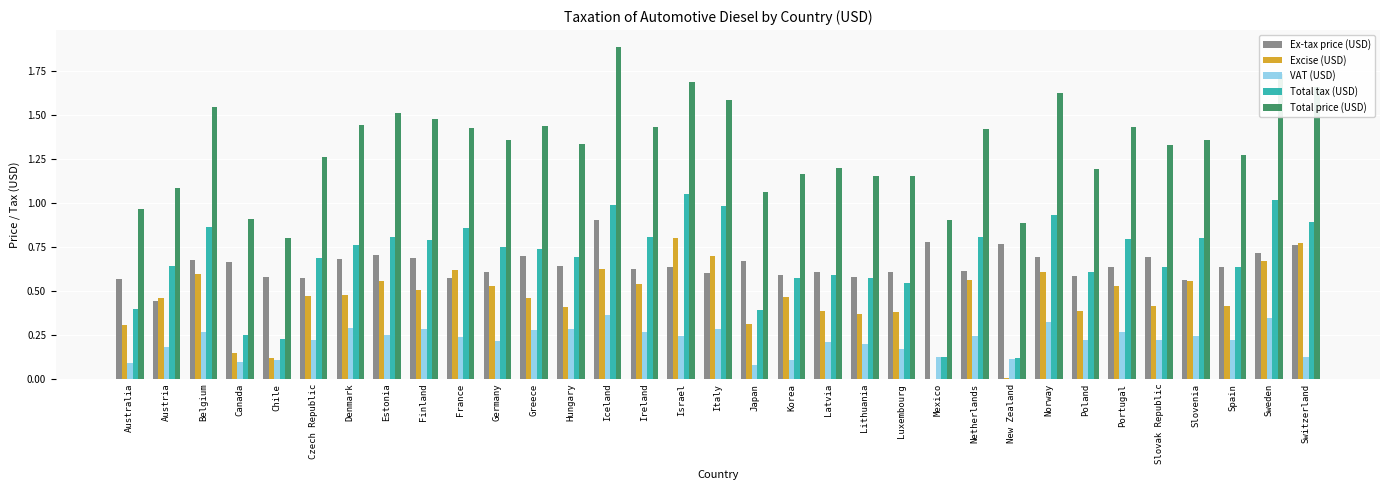

What is the highest value of the Total price (USD) series?

1.9